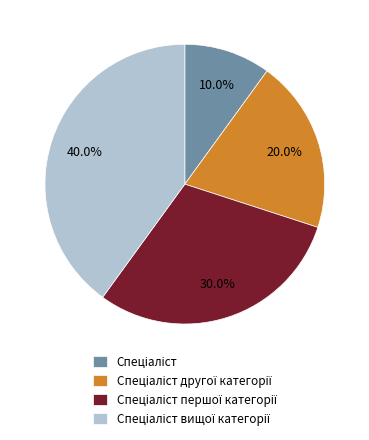

To the nearest percent, what is the difference between the largest and smallest slice percentages?

30%